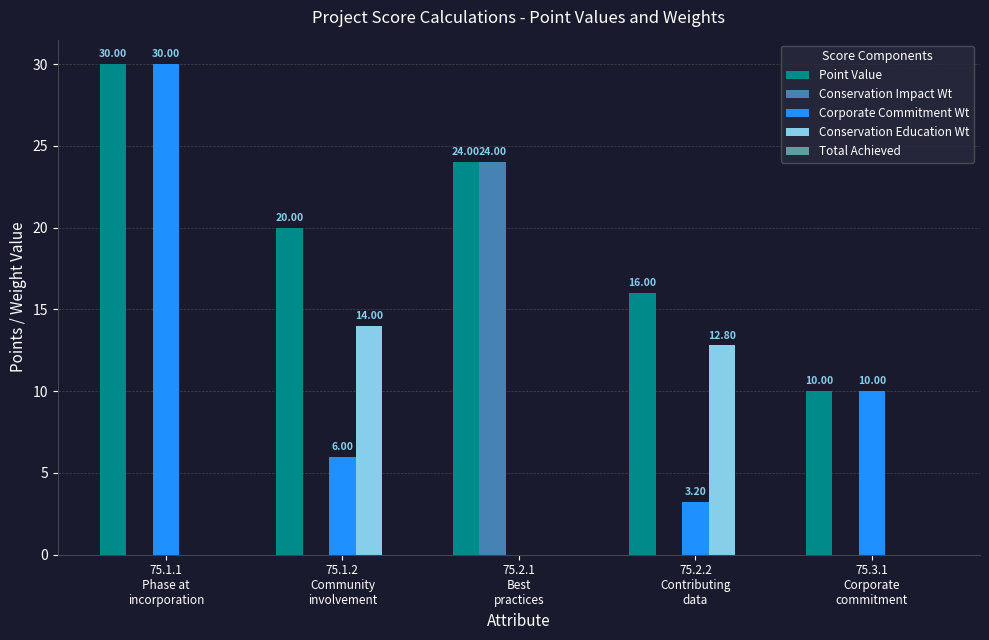

What is the sum of all Conservation Education Wt values?

26.8